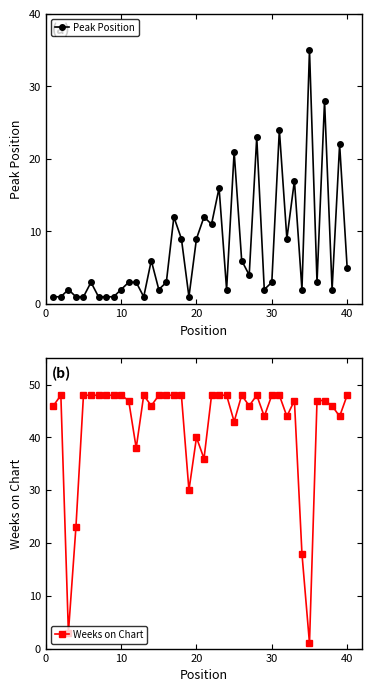

How many values in the Weeks on Chart series are below 48?

20